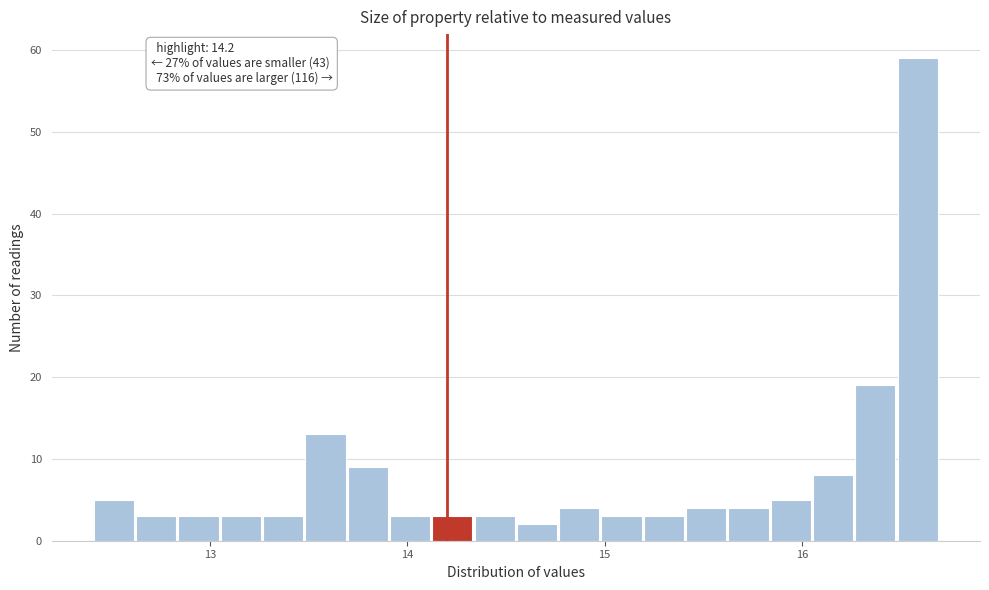

Read against the x-axis, roughly where is the centre of the tallest bar?

16.6